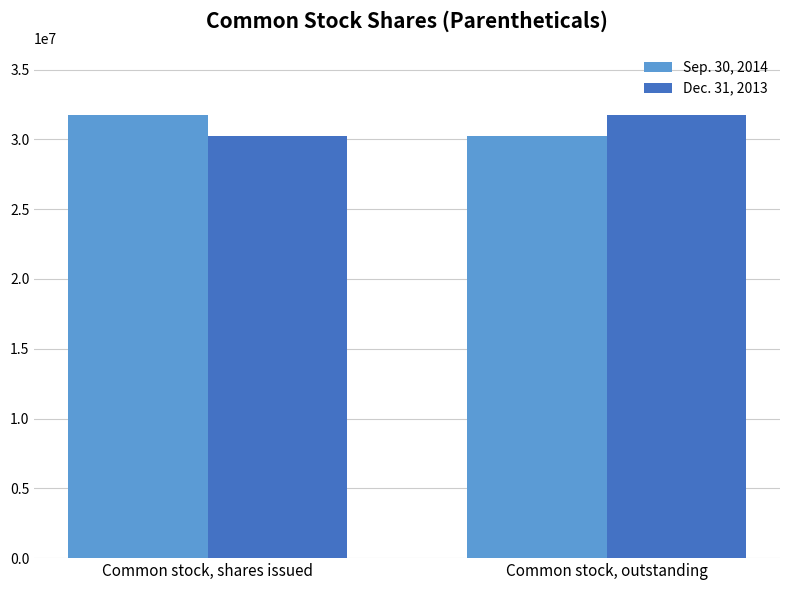

What is the difference between the highest and lowest values at Common stock, shares issued?

1520059